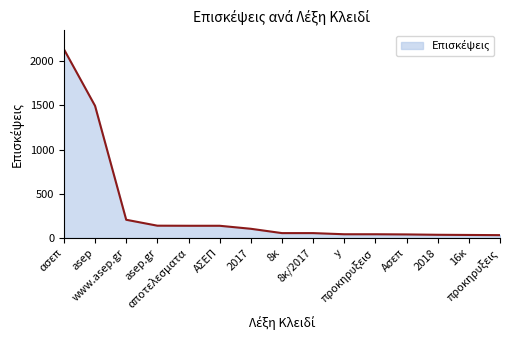

What is the maximum value shown in the chart?

2136